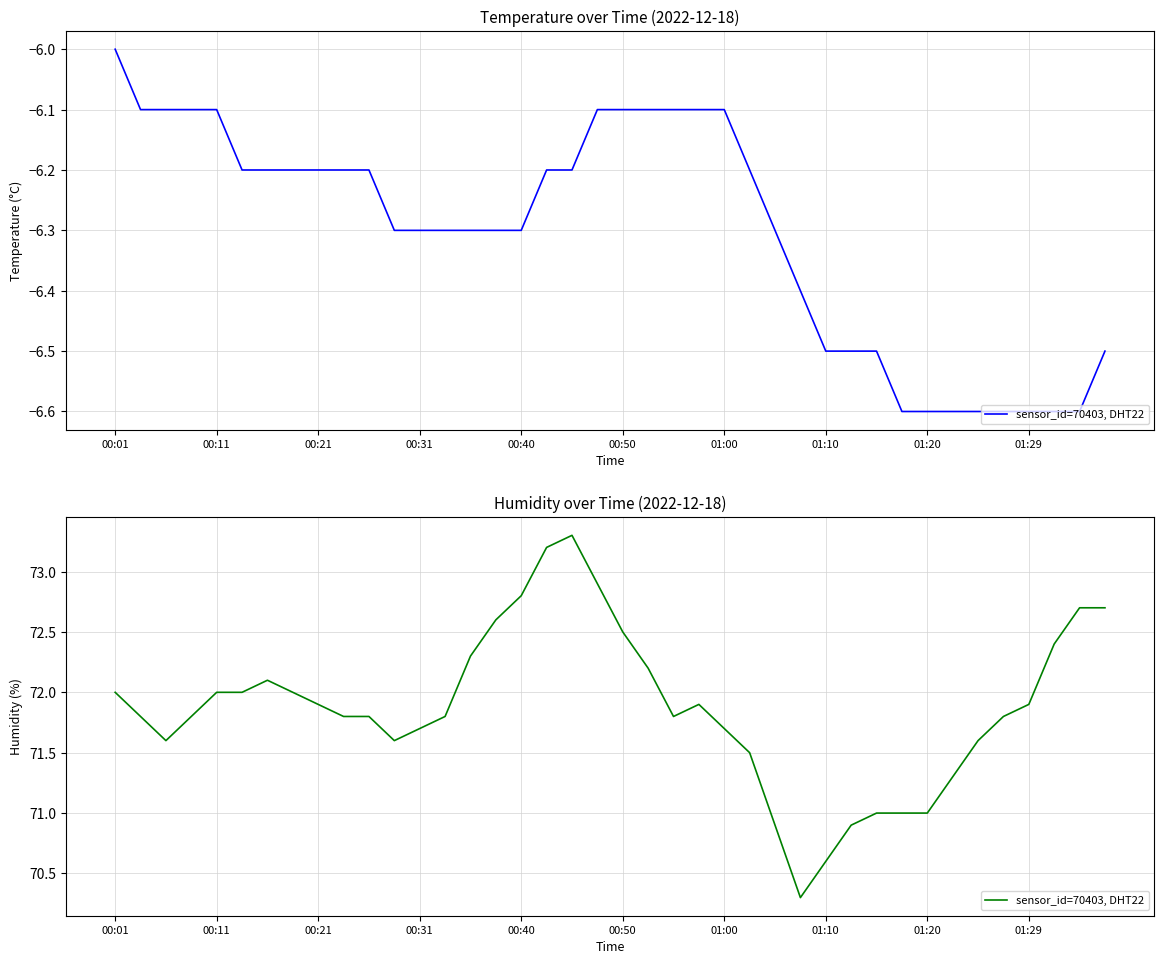

What is the greatest value displayed?

73.3